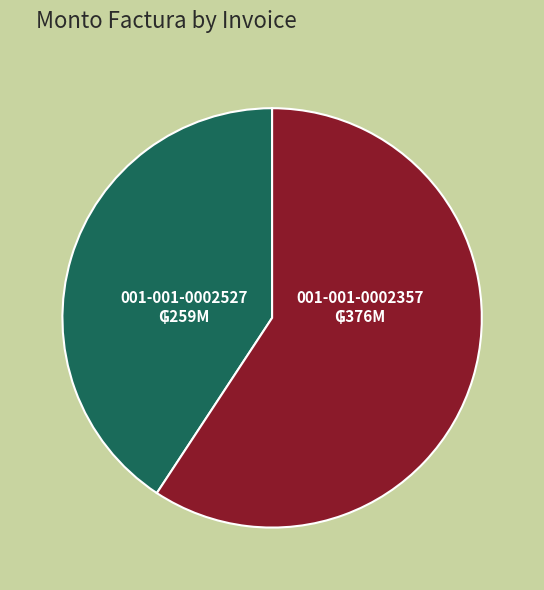

Which slice represents more than half of the pie?

001-001-0002357